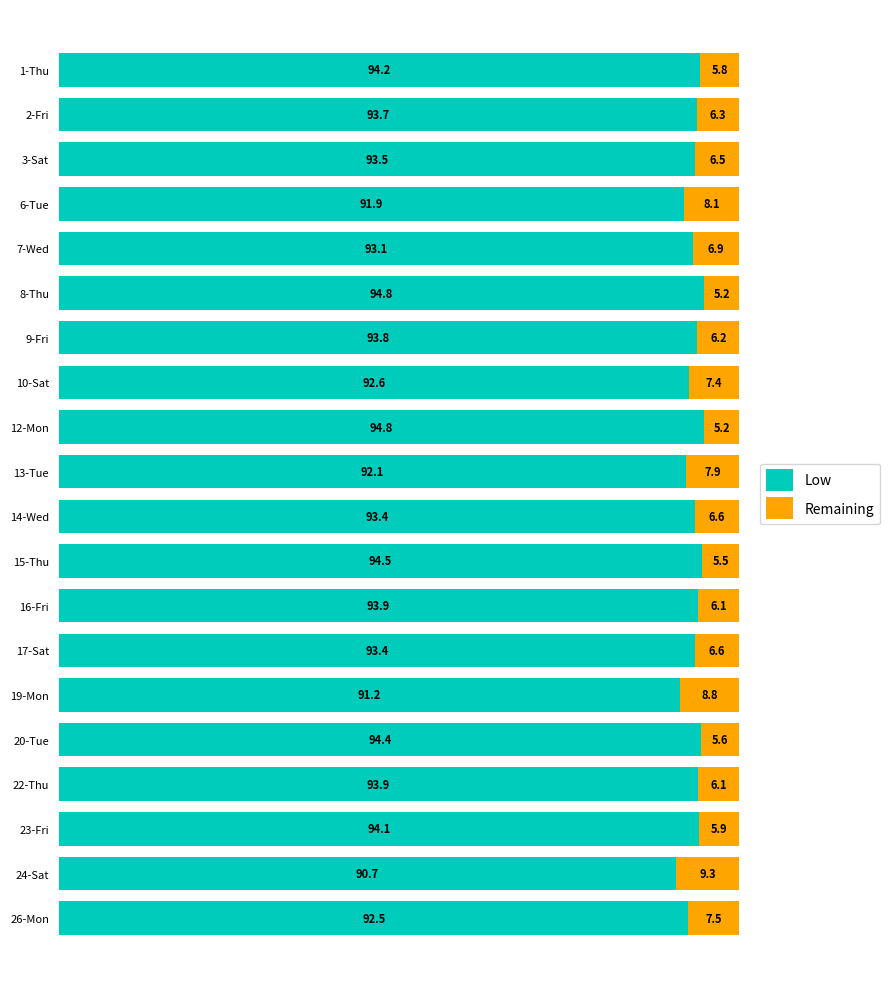

What is the average value of the Low series?

93.3